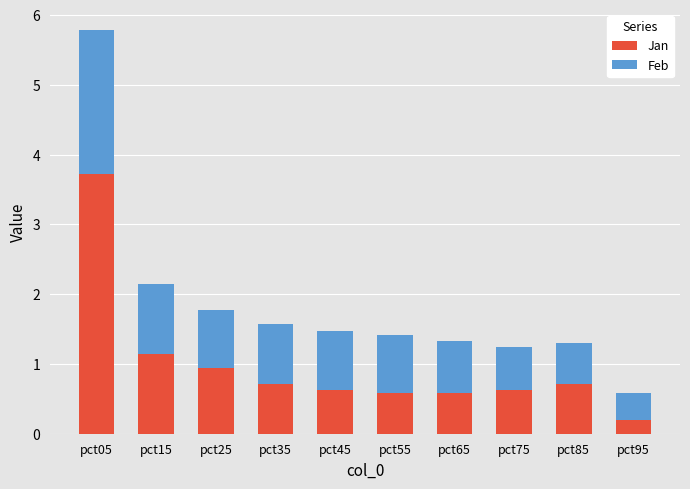

What is the approximate value of Jan at pct65?

0.6